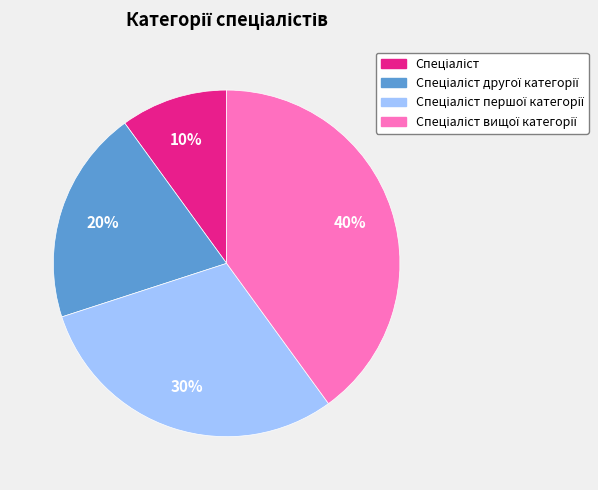

Does any single category account for the majority?

No